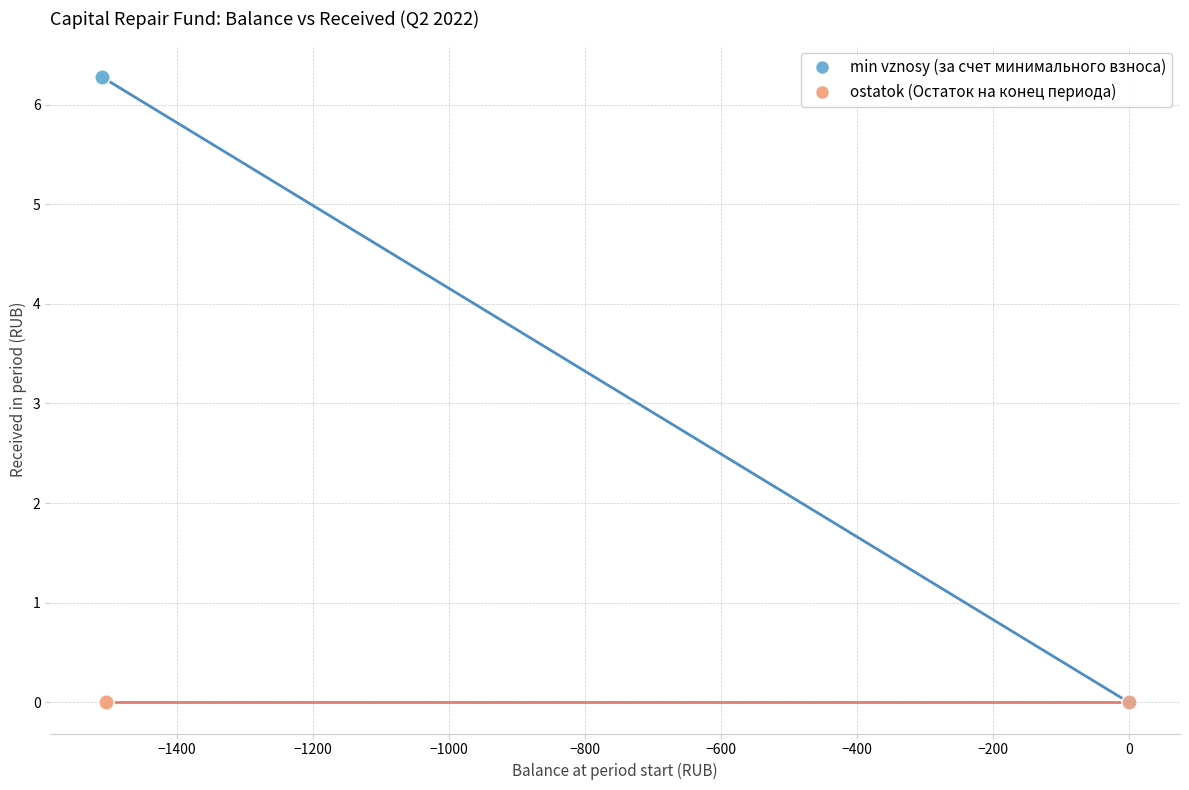

Which series contains the highest Y value?

min vznosy (за счет минимального взноса)